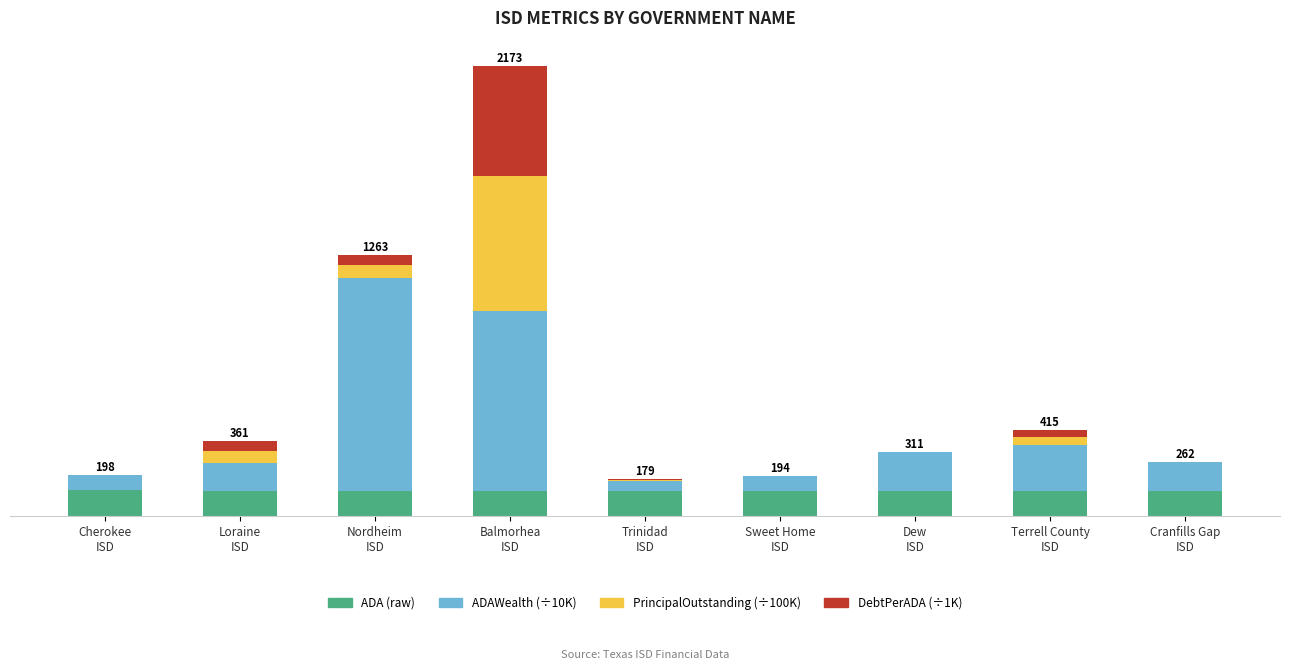

What is the label of the 7th bar from the right?

Nordheim
ISD